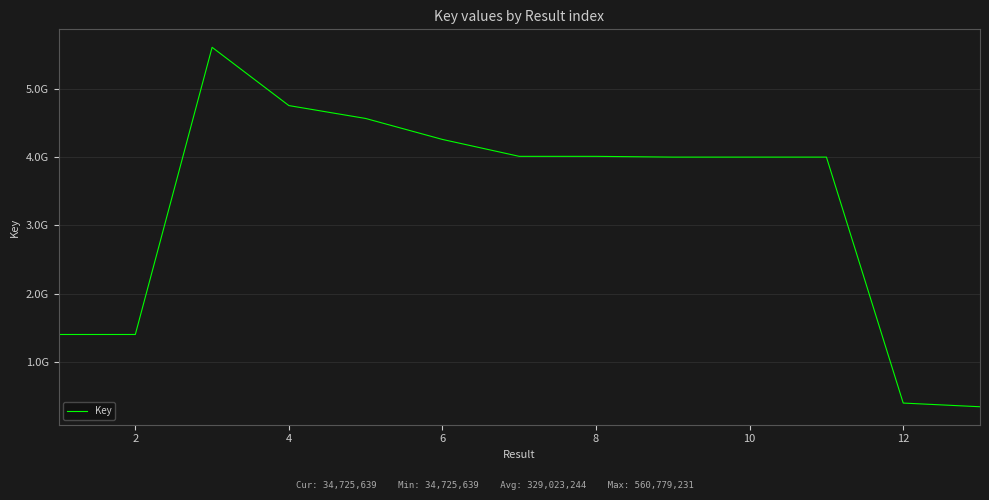

Does the chart have visible grid lines?

Yes